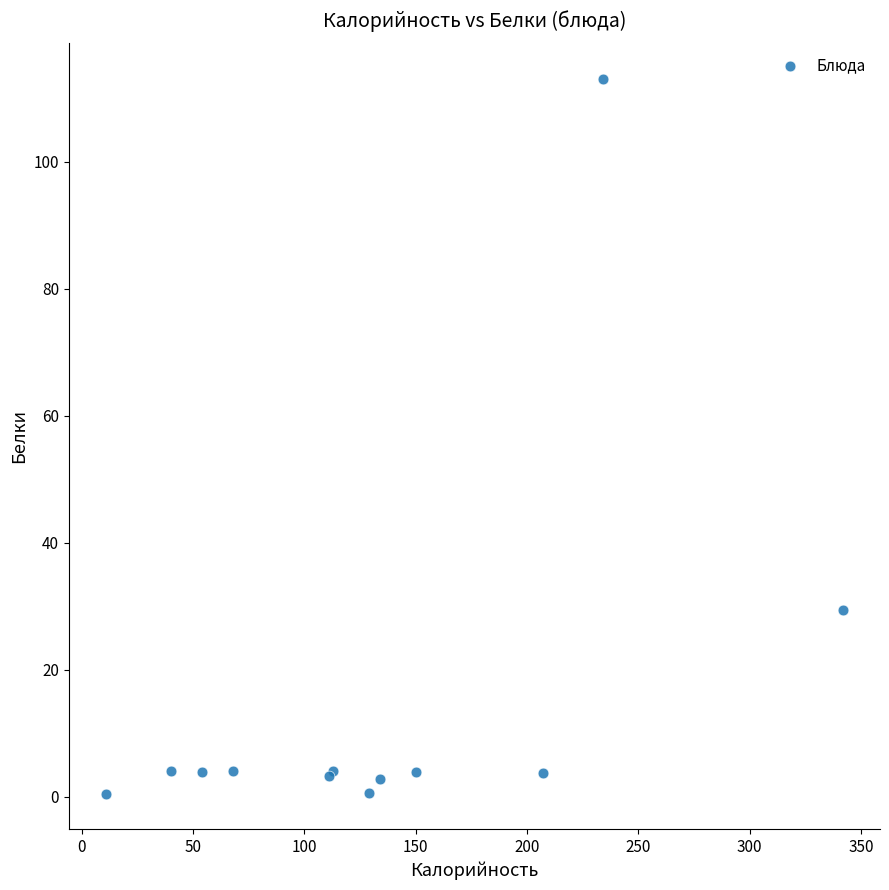

What Y value in the scatter plot is closest to 56?

29.3